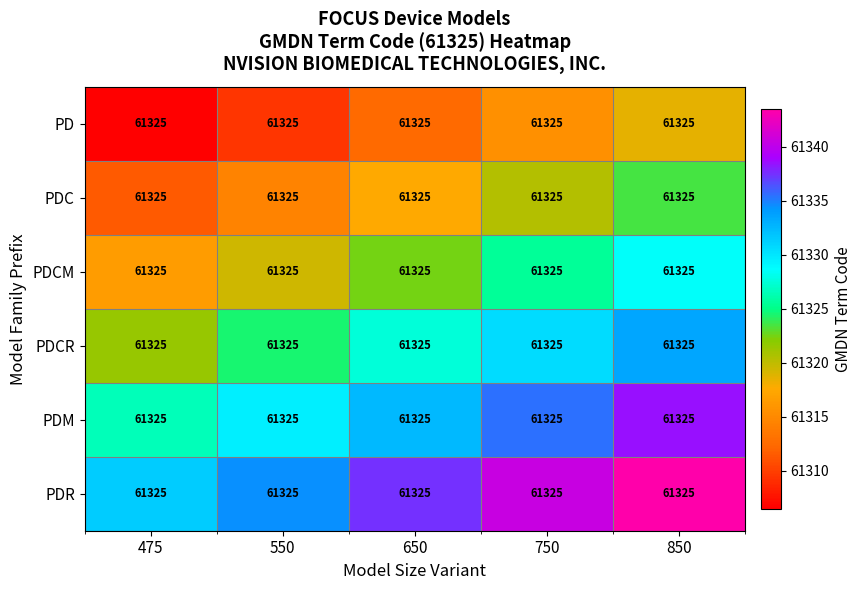

At which label does PD first exceed 61312?

650